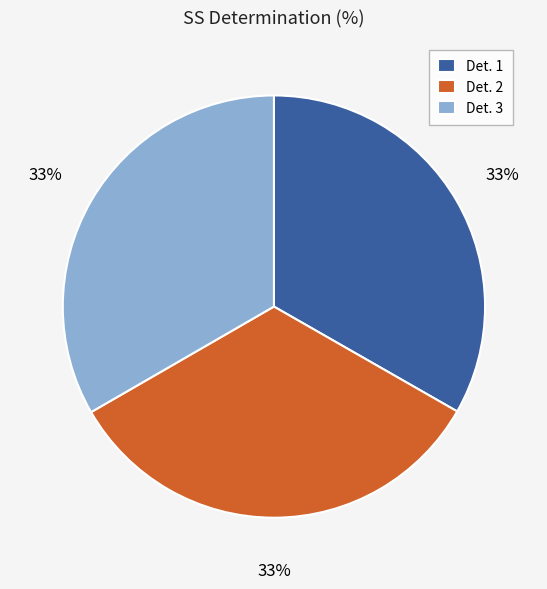

What is the ratio of the value at Det. 3 to the value at Det. 2?

1.0